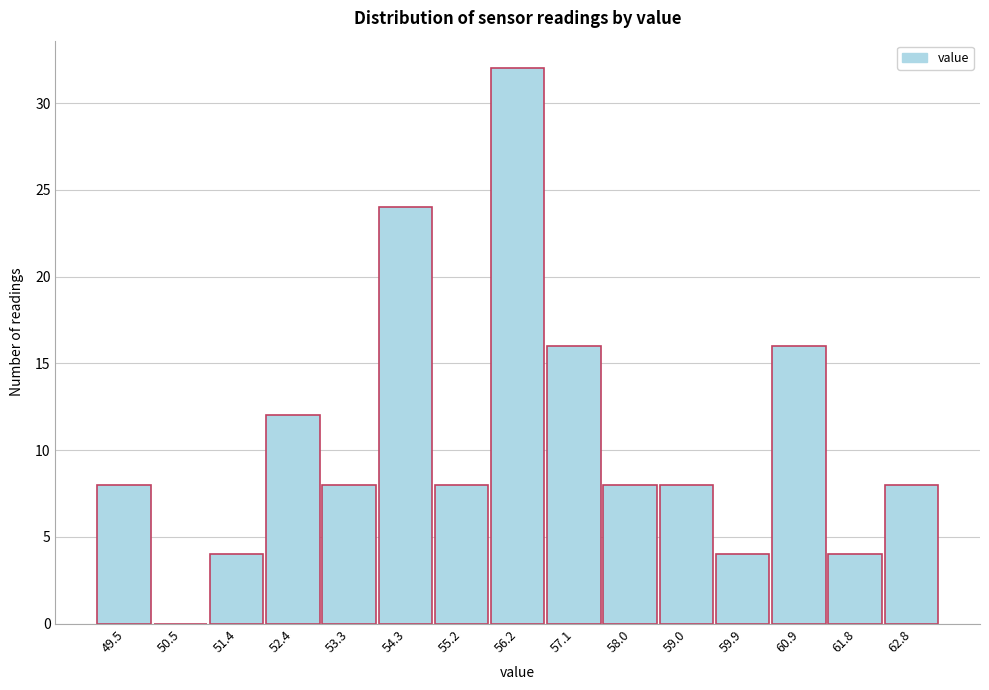

Reading left to right, list all the values displayed in this chart.

49.5=8	50.5=0	51.4=4	52.4=12	53.3=8	54.3=24	55.2=8	56.2=32	57.1=16	58.0=8	59.0=8	59.9=4	60.9=16	61.8=4	62.8=8